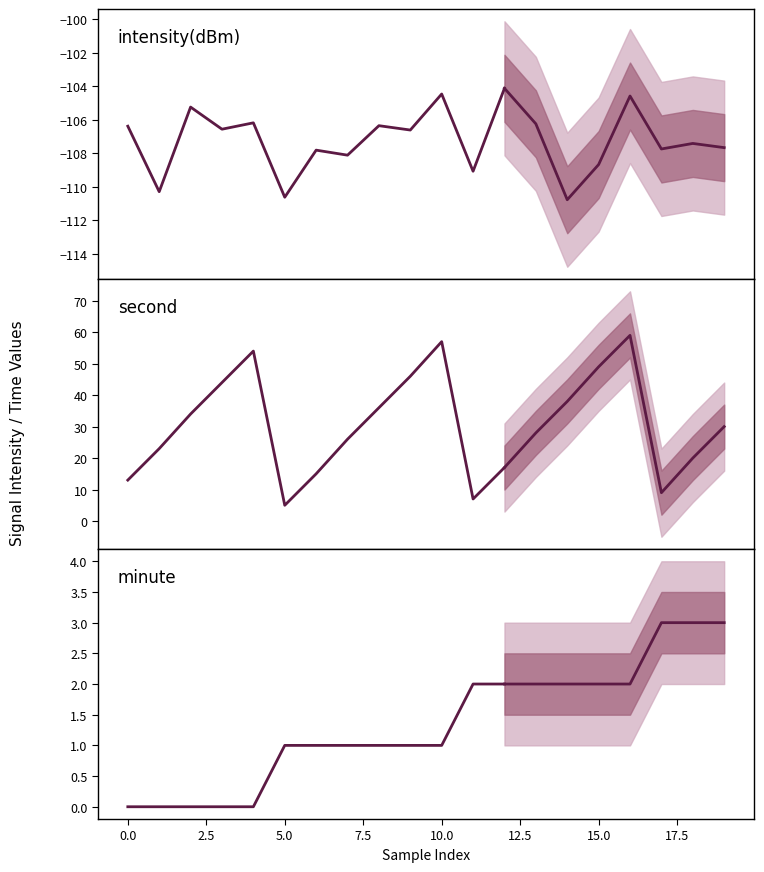

Is the value of minute at 15.0 greater than the value of second at 12.5?

No